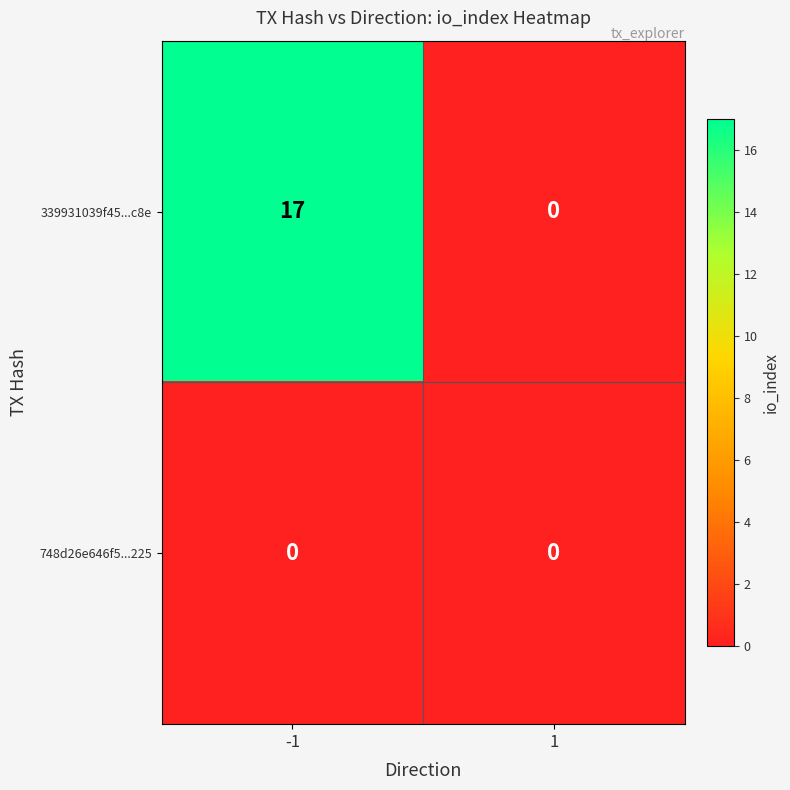

The value of 748d26e646f5...225 at -1 is 0. True or false?

True